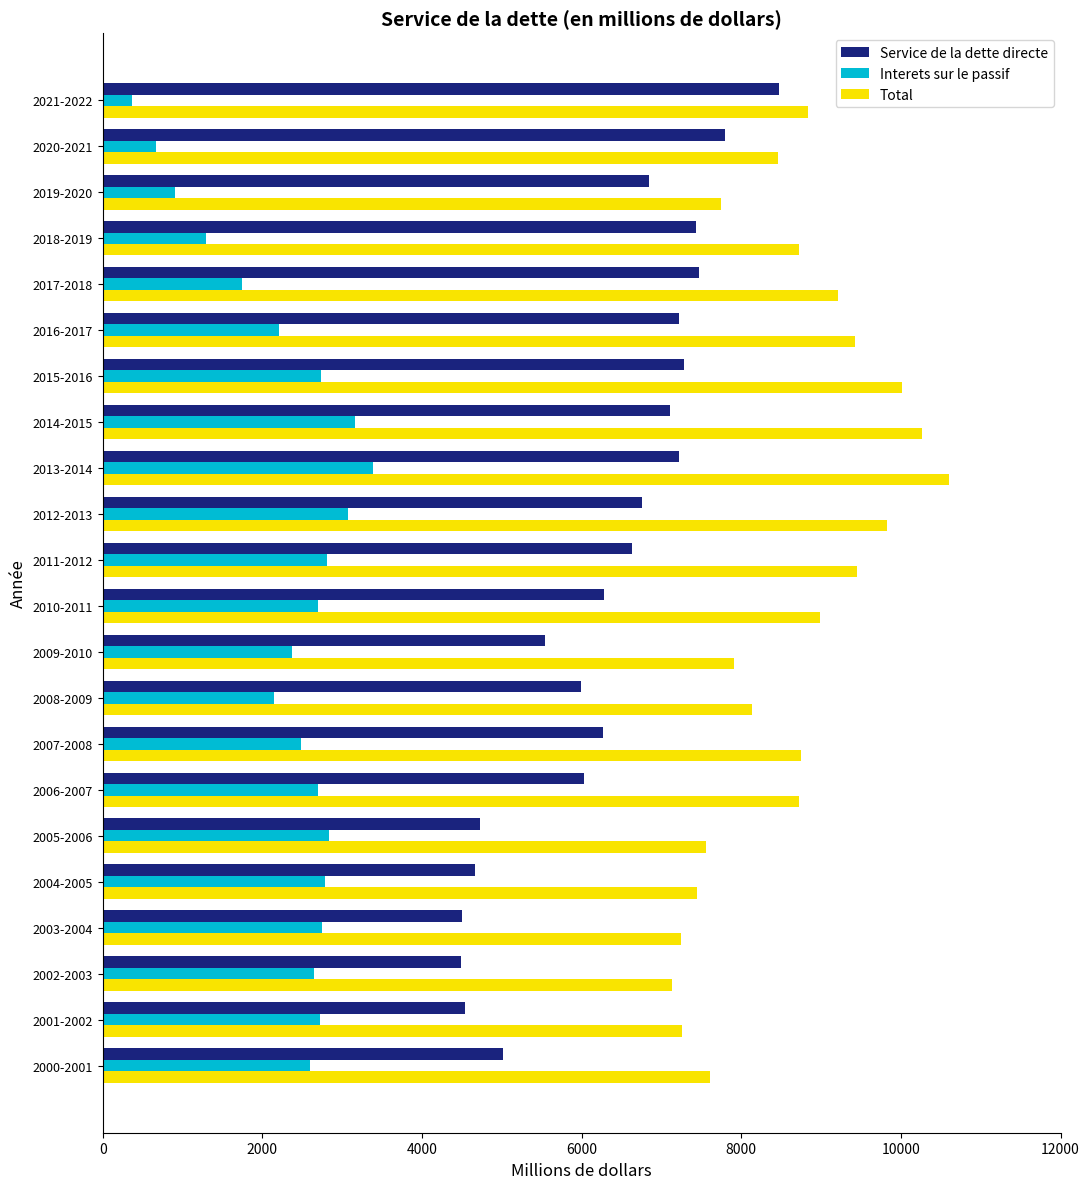

What is the smallest value displayed?

364